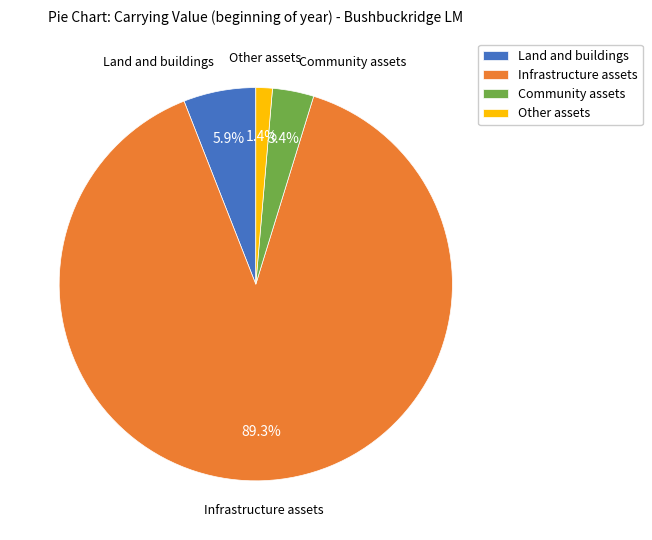

How much of the chart is everything except Other assets?

98.6%